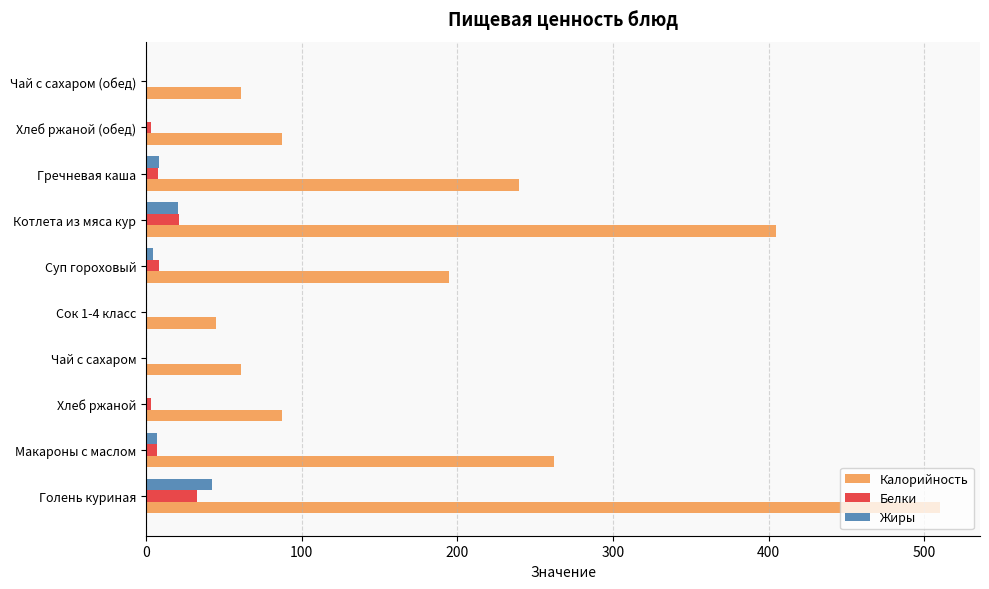

Where is Жиры nearest to the value 21?

Котлета из мяса кур